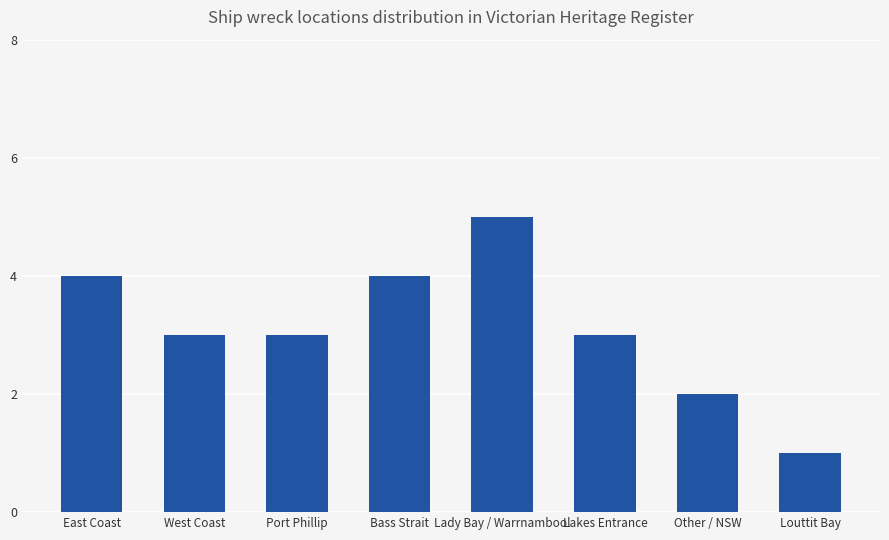

Are the bars grouped side by side (vs. stacked)?

No